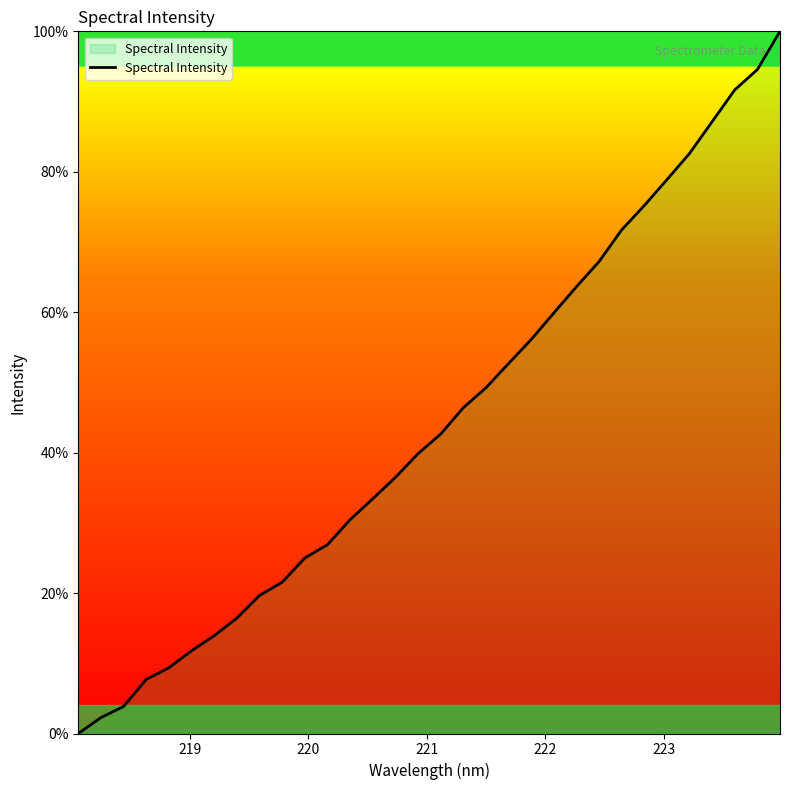

What is the sum of all values?

1418.2